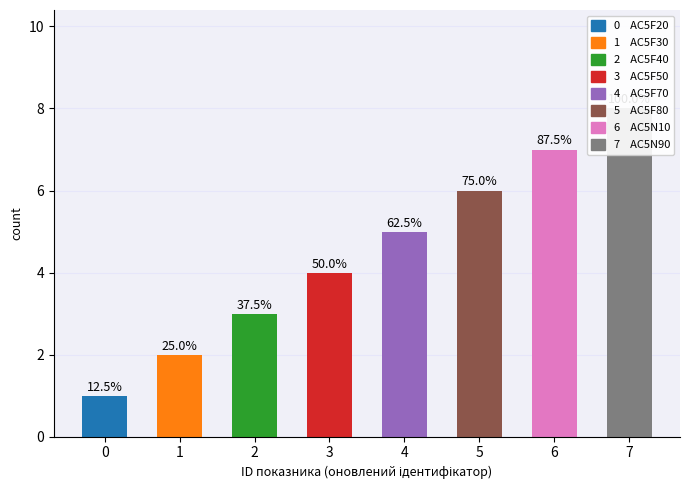

Is it true that the value at 0 is 1?

False